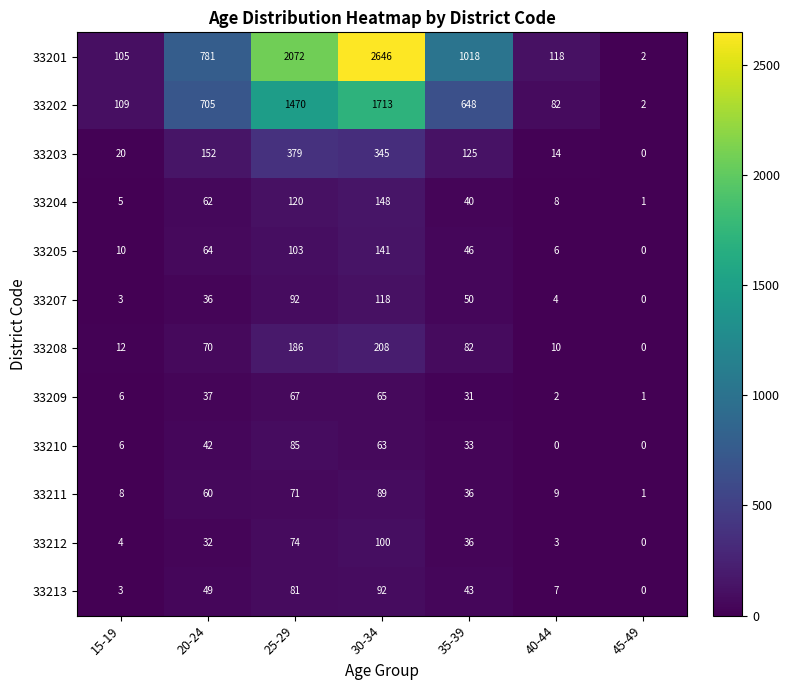

At which category is the sum across all series the highest?

30-34